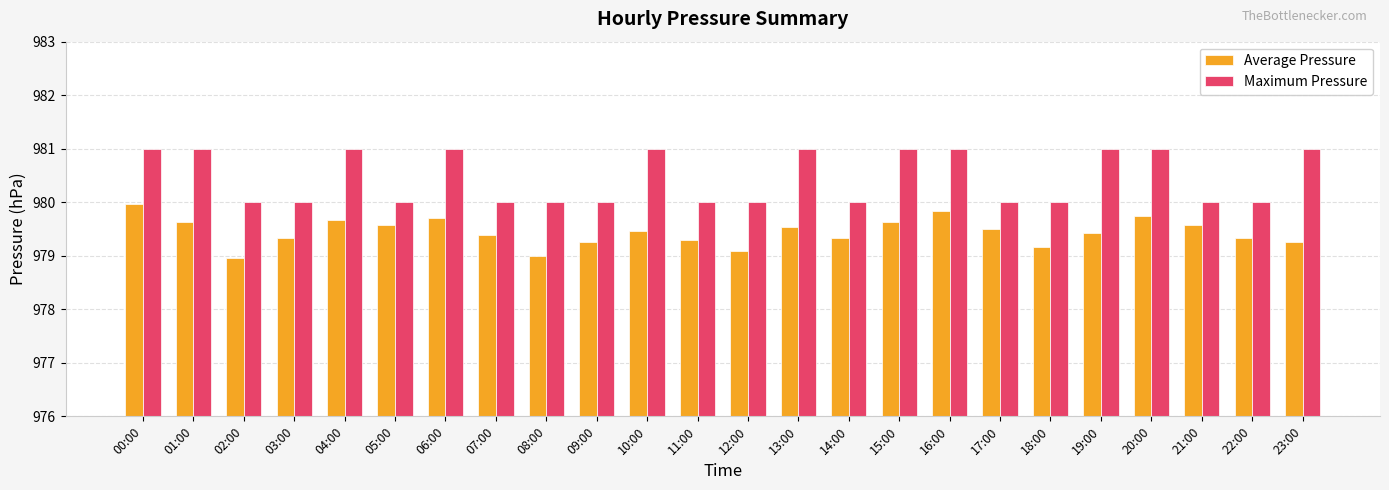

What is the difference between the maximum and minimum values in the Maximum Pressure series?

1.0